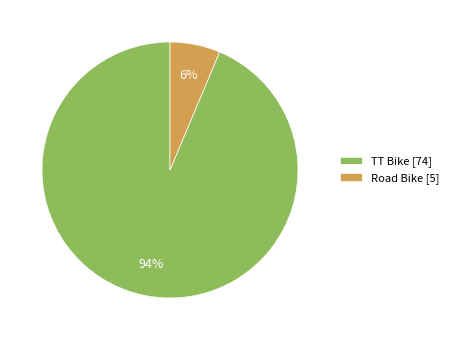

Does Road Bike account for over 50% of the chart?

No